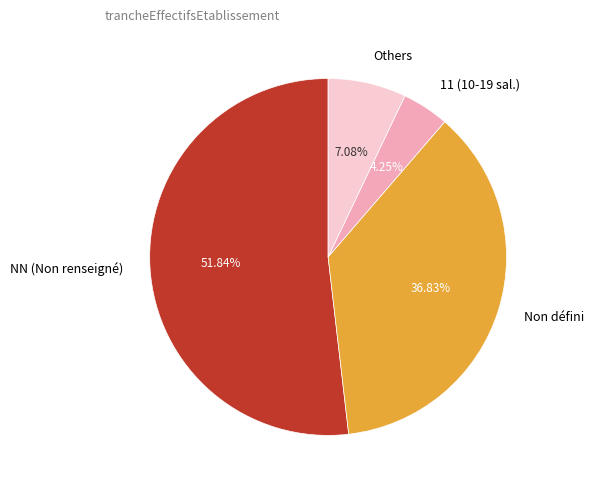

Rank the categories by value from lowest to highest.

11 (10-19 sal.), Others, Non défini, NN (Non renseigné)